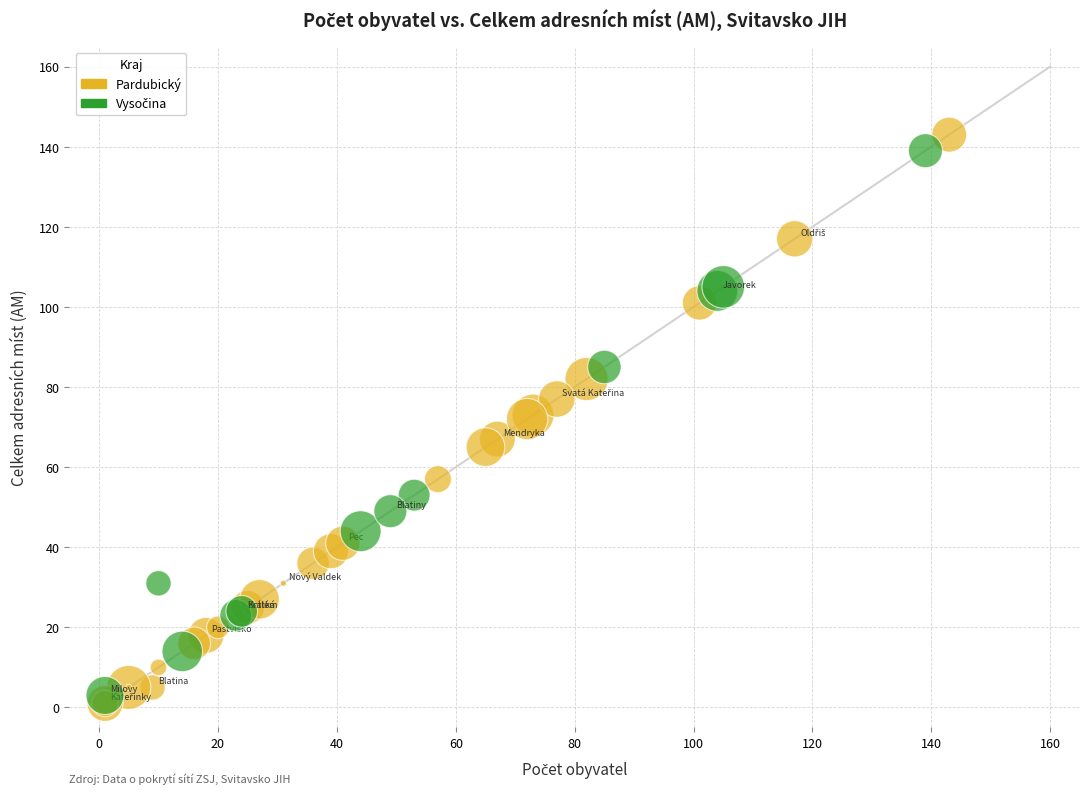

Which series has the largest Y range (max minus min)?

Pardubický